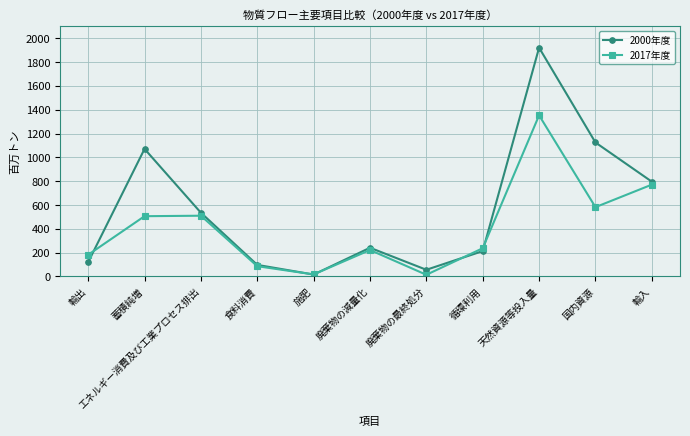

The 2017年度 series shows 771 at 輸入. True or false?

True